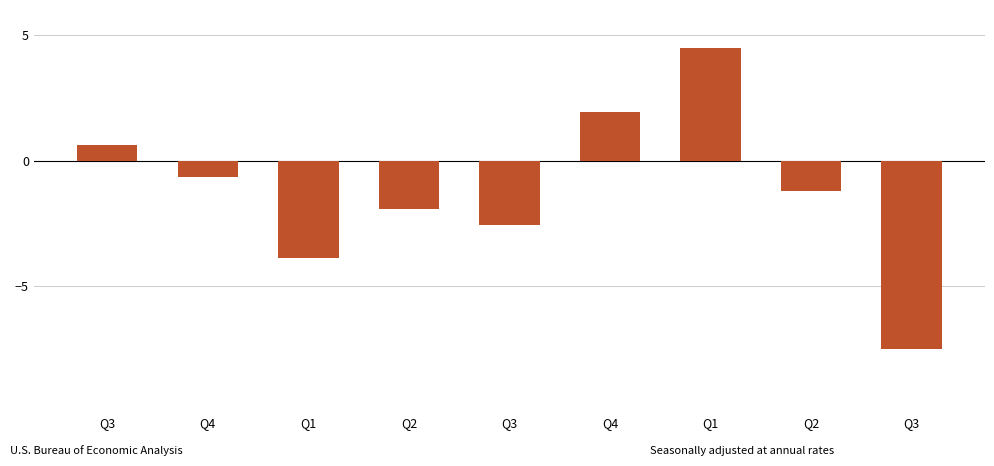

The chart shows a value of -1.7 at Q3. True or false?

False